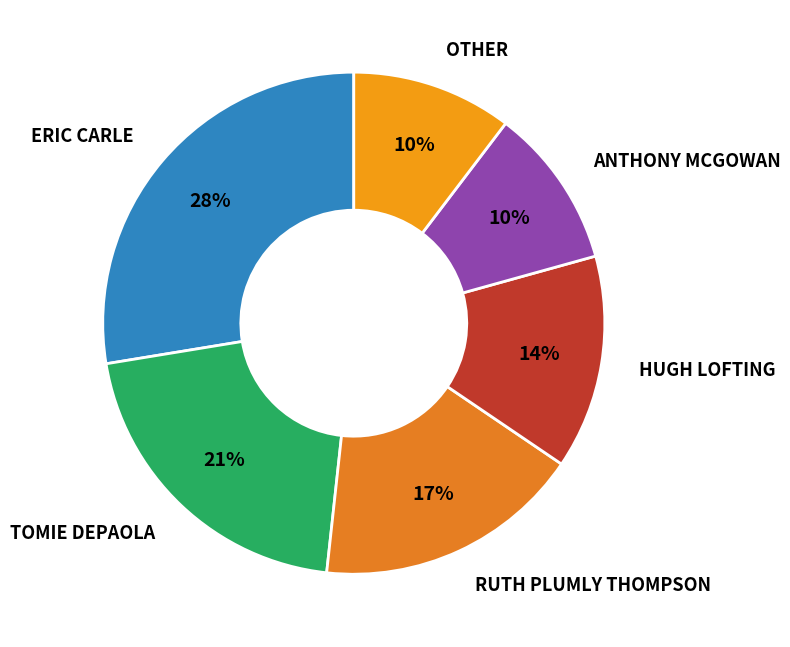

Is there a majority slice in this chart?

No